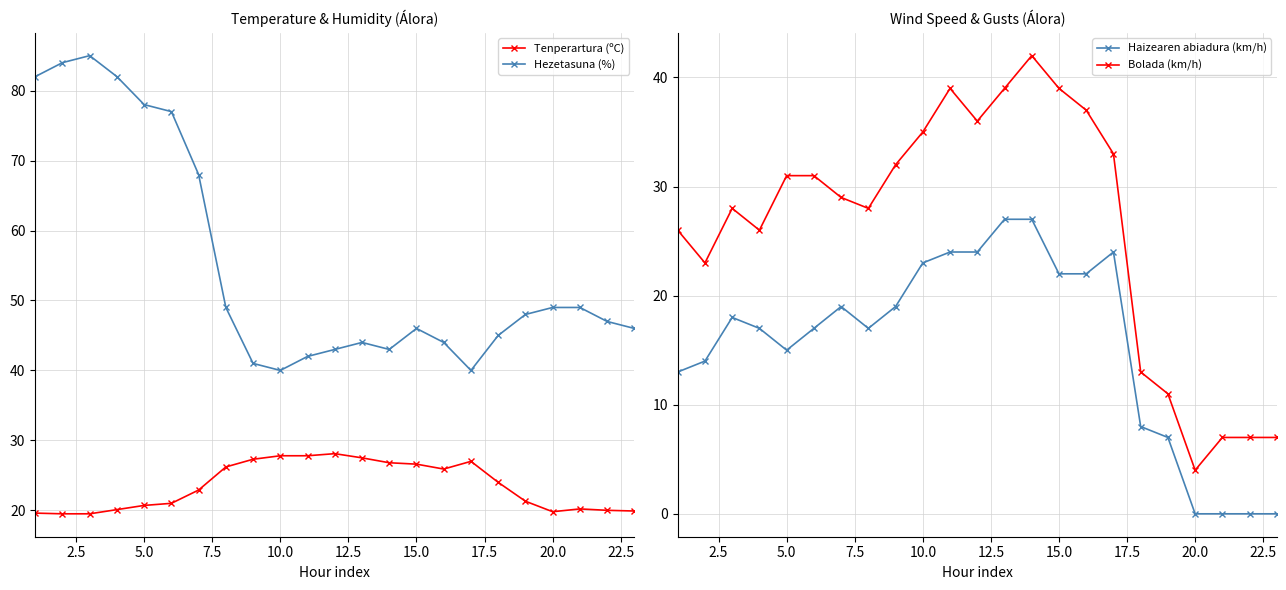

Does the chart display data point markers on the line(s)?

Yes